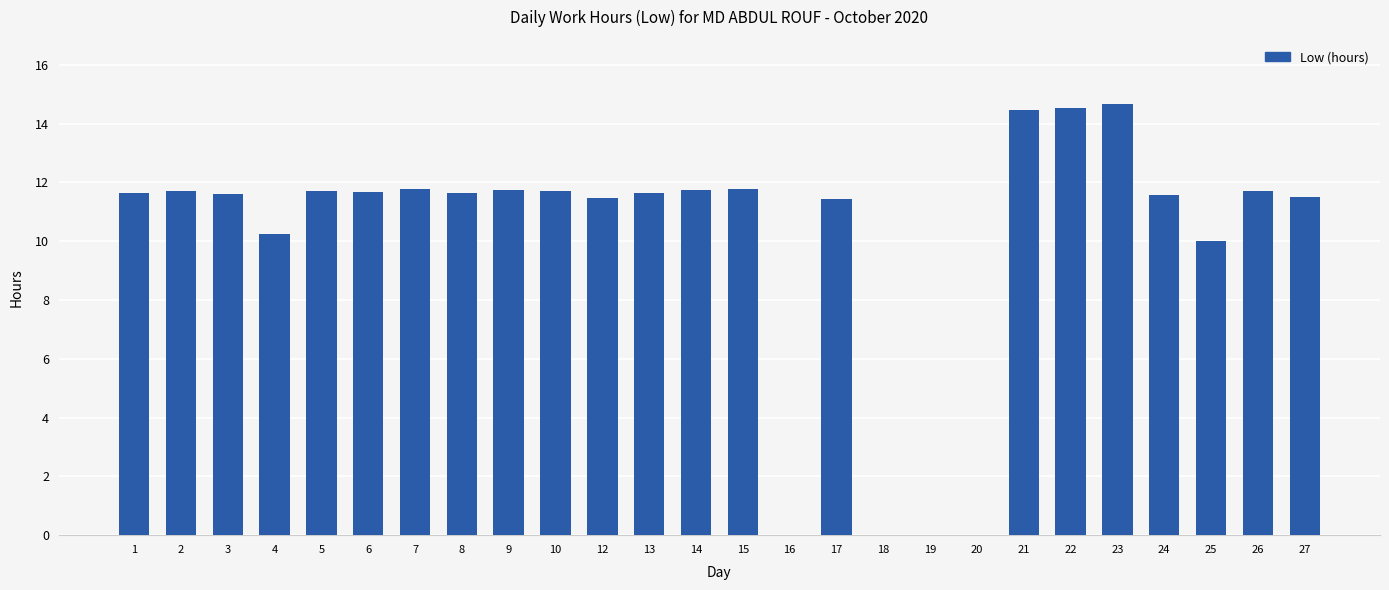

How many categories are shown in the chart?

26